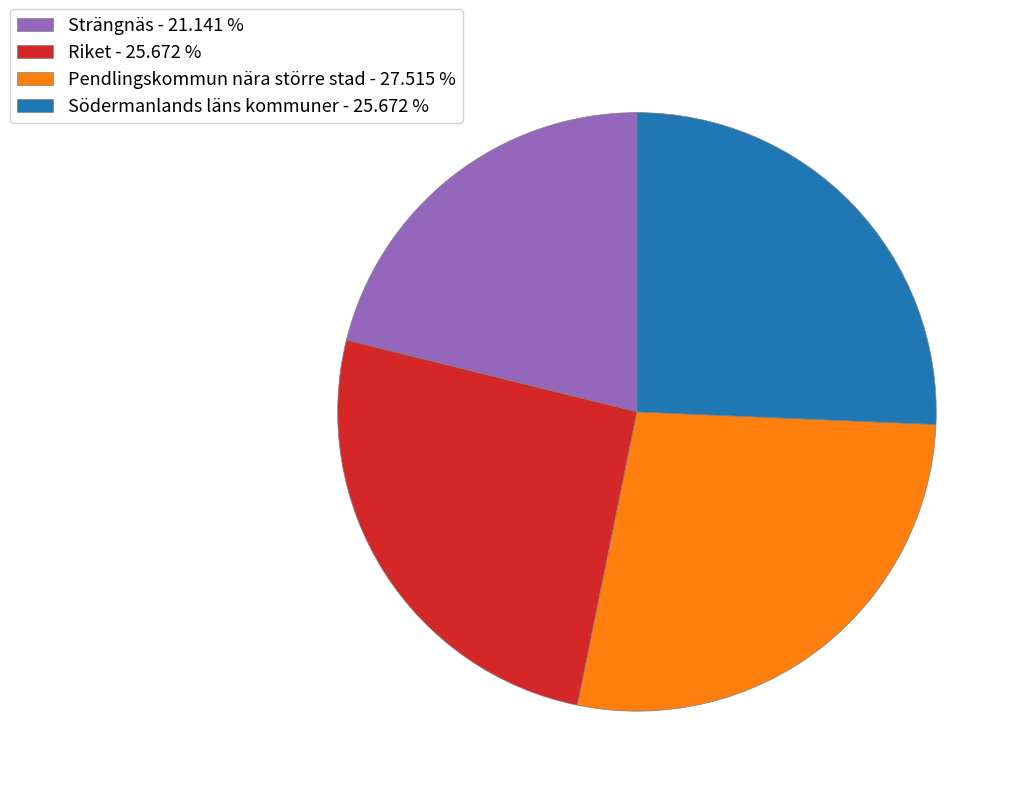

Does any single category account for the majority?

No